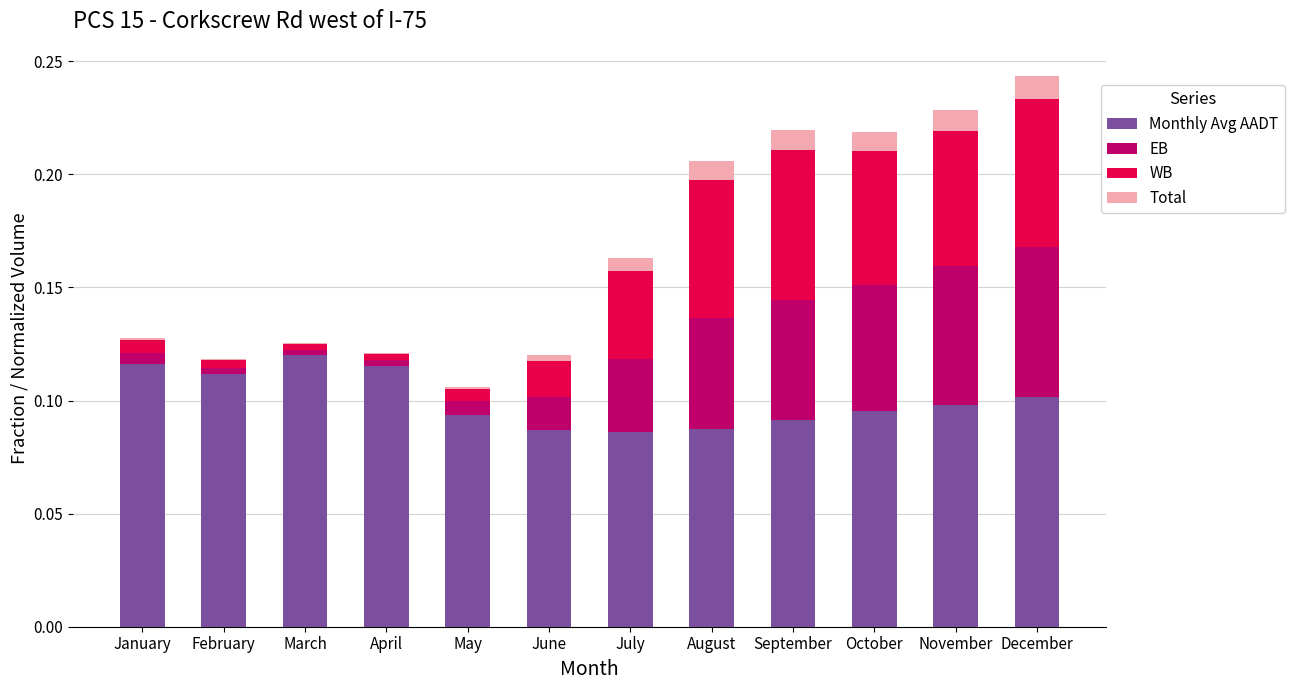

The value of Monthly Avg AADT at January is 0.1. True or false?

True